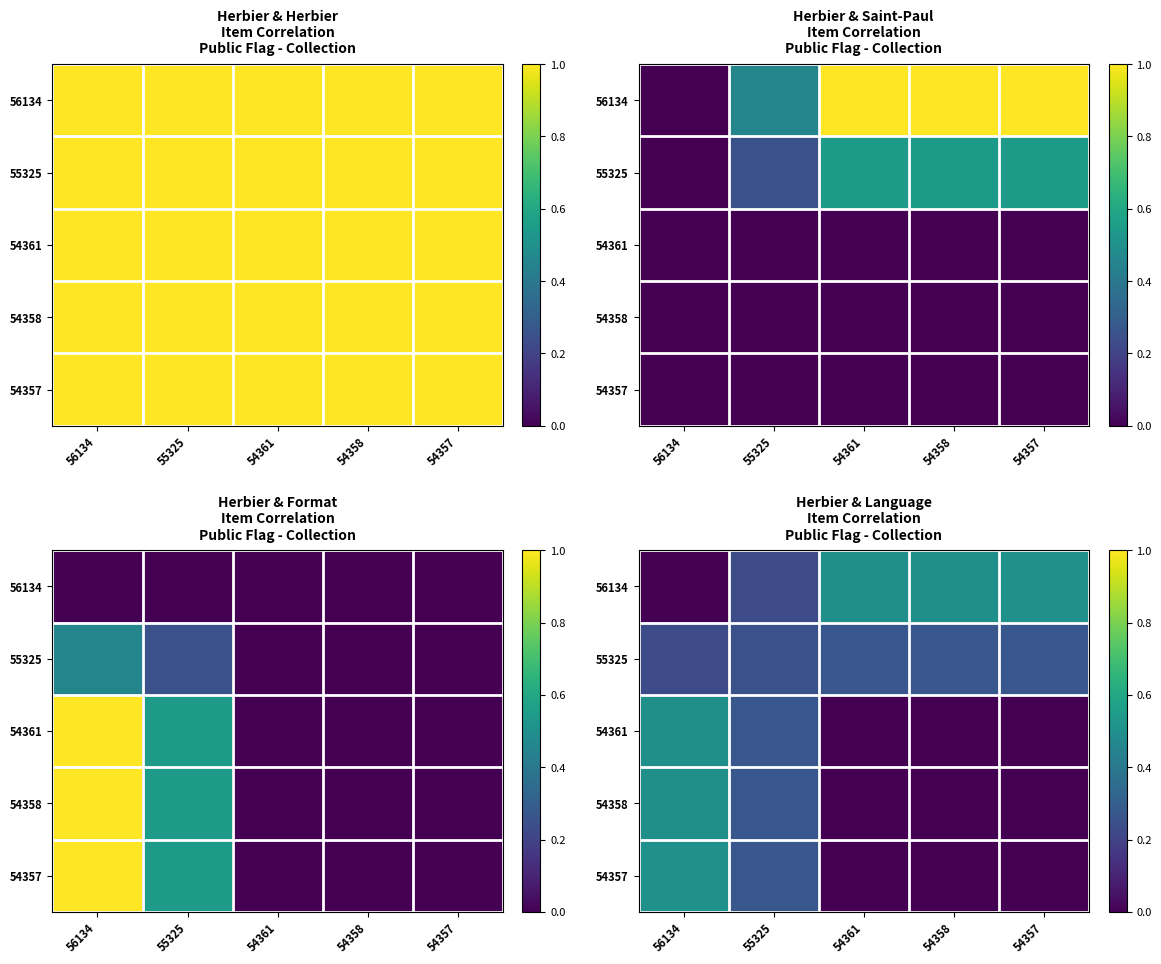

What is the difference between the maximum and minimum values in the 54357 series?

0.5